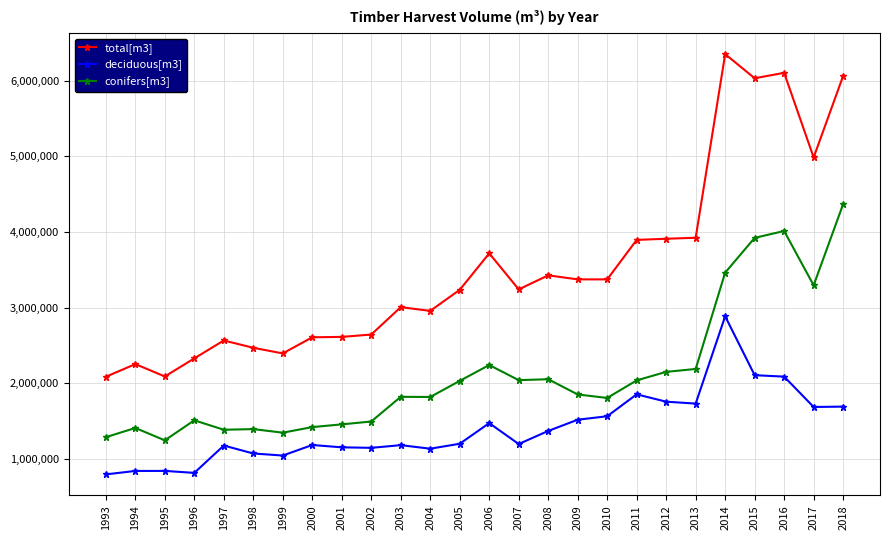

The deciduous[m3] series shows 2301746.9 at 2017. True or false?

False